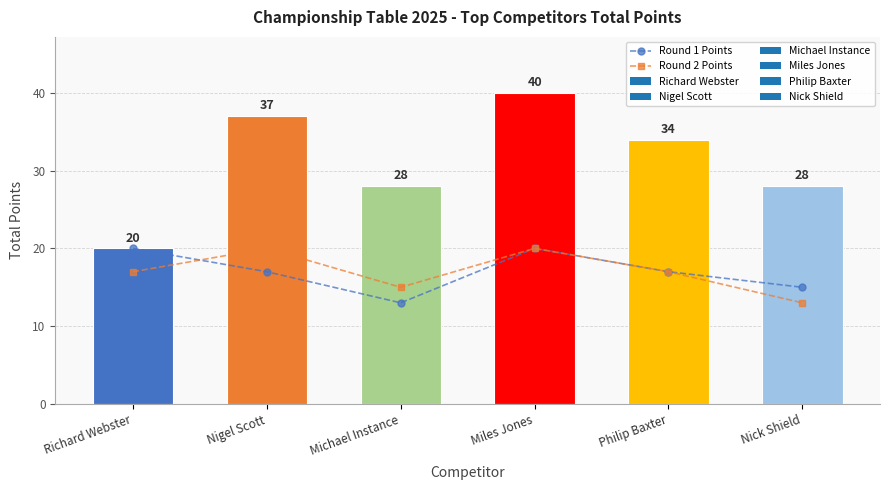

Where is the first local minimum for Round 1 Points?

Michael Instance